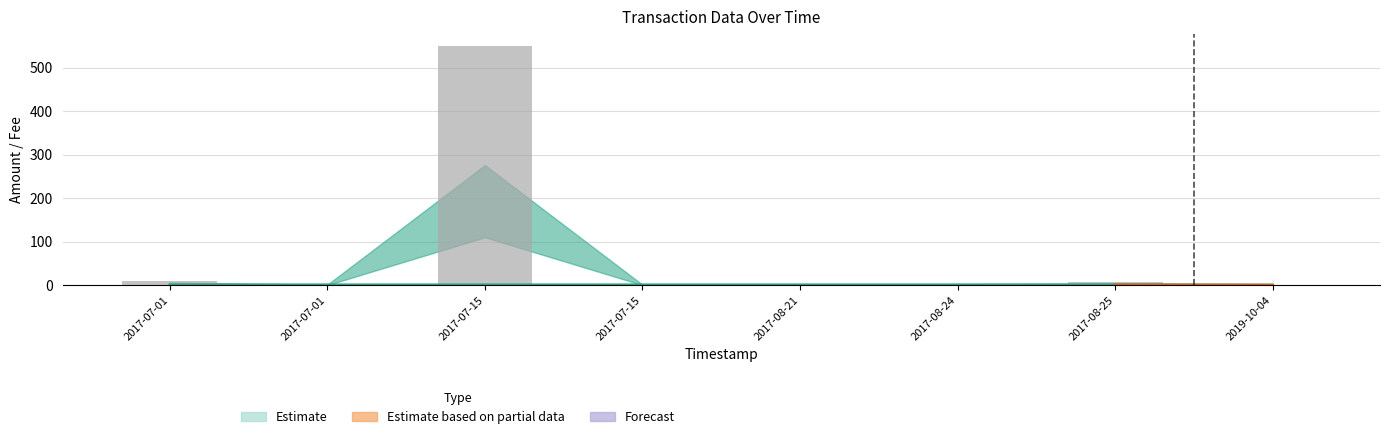

Does the chart contain any negative values?

No